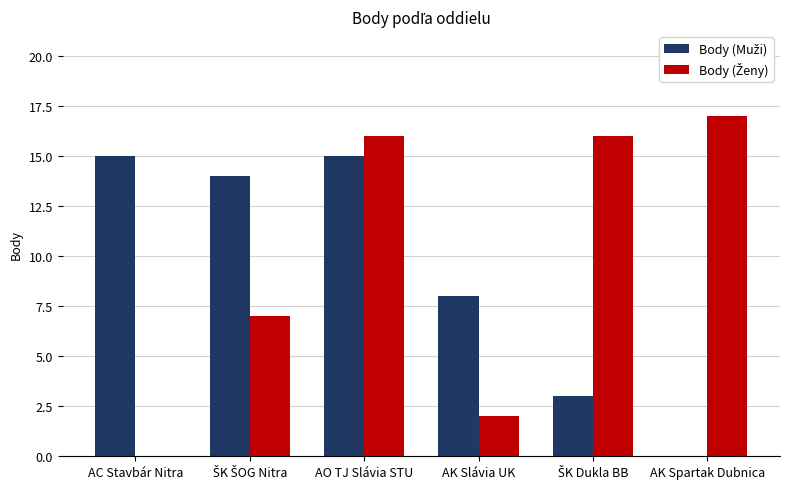

At which category is the sum across all series the highest?

AO TJ Slávia STU